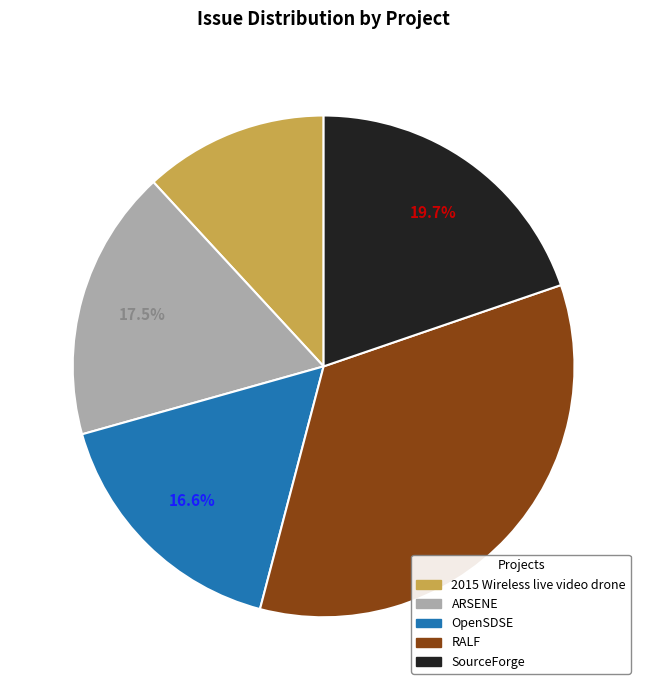

Which slice is the largest?

RALF